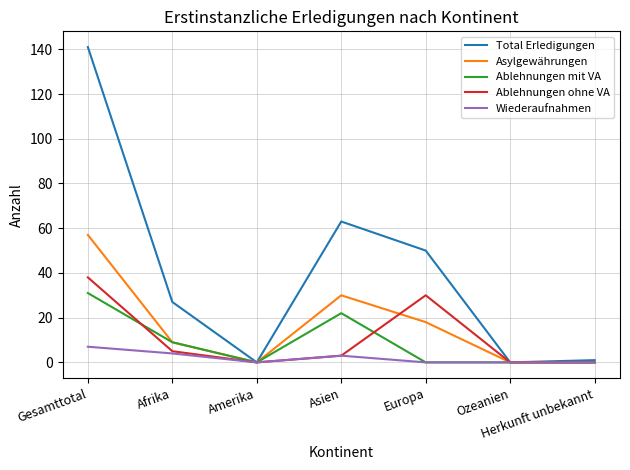

Which series has the largest total across all categories?

Total Erledigungen